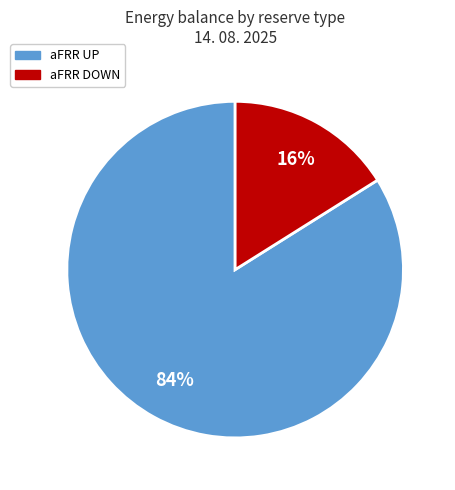

To the nearest percent, what is the average slice percentage?

50%